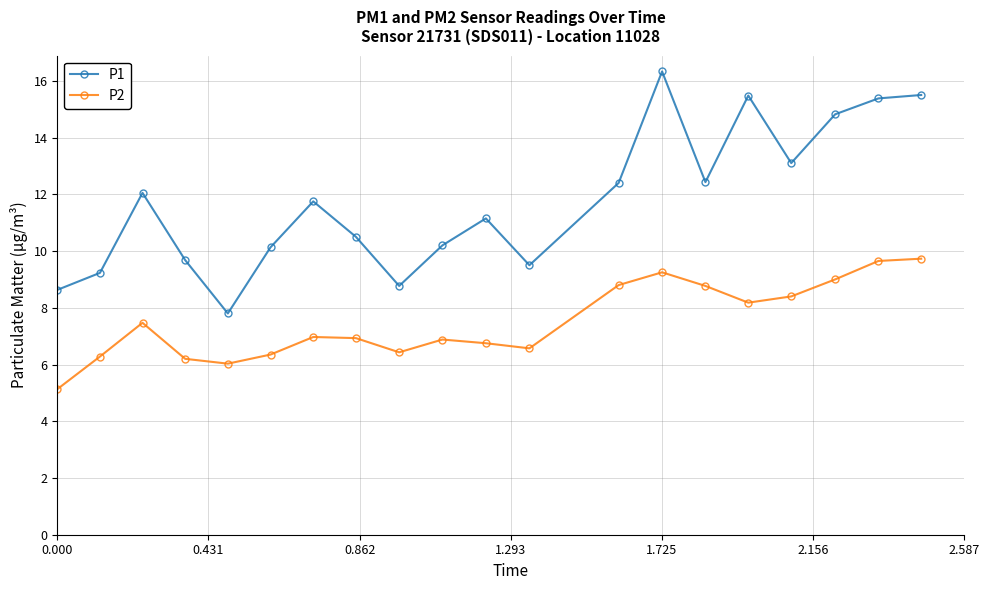

Which series has the widest spread of values?

P1